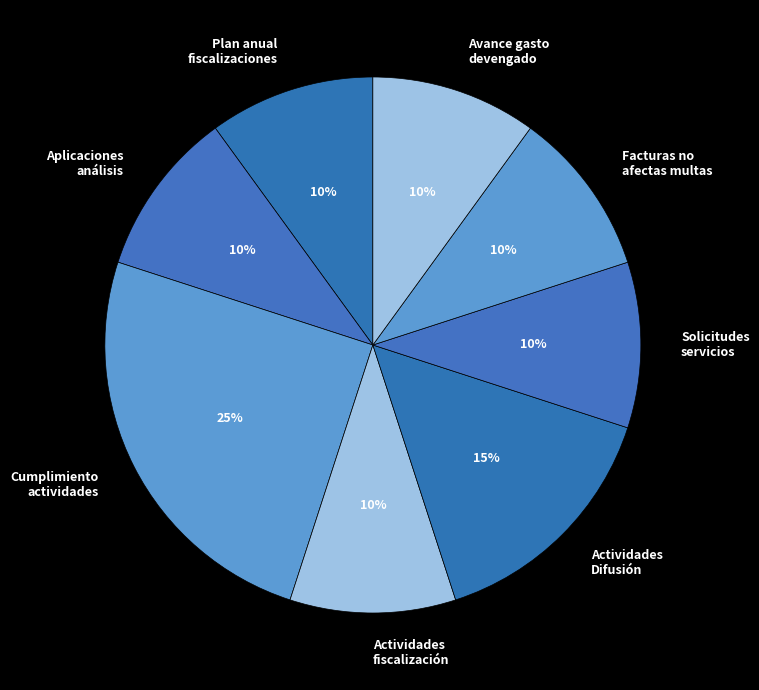

The Actividades Difusión slice represents 15% of the pie. True or false?

True